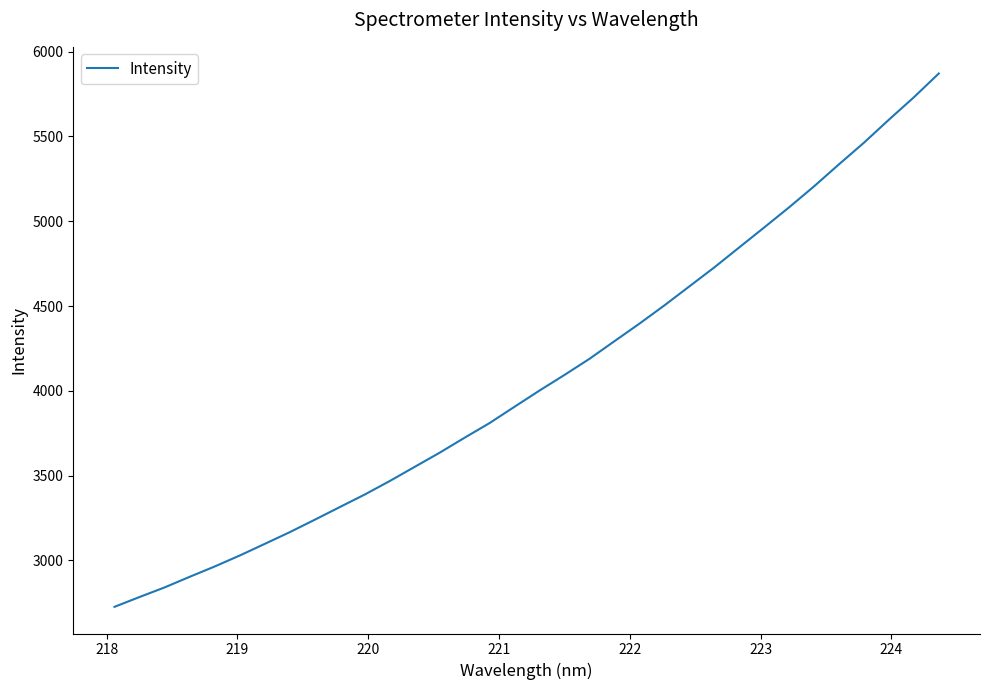

What is the maximum value shown in the chart?

5870.8